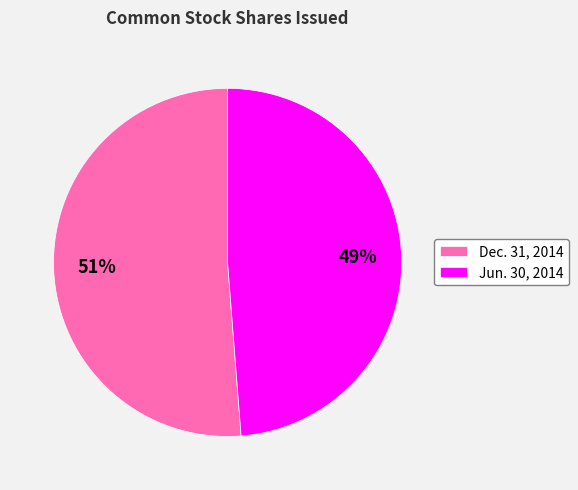

Which slice is the smallest?

Jun. 30, 2014